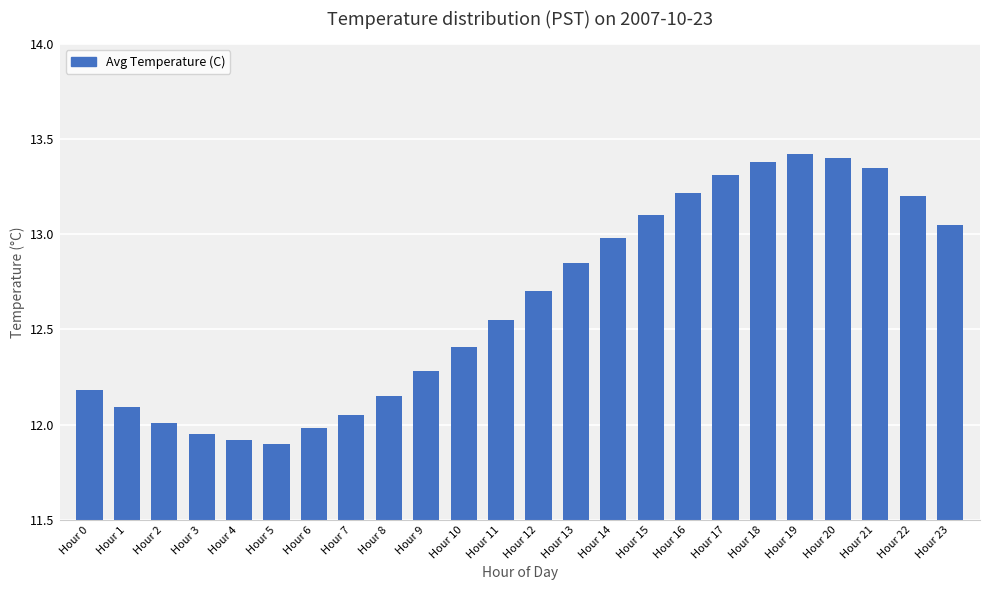

How many series are shown in this chart?

1